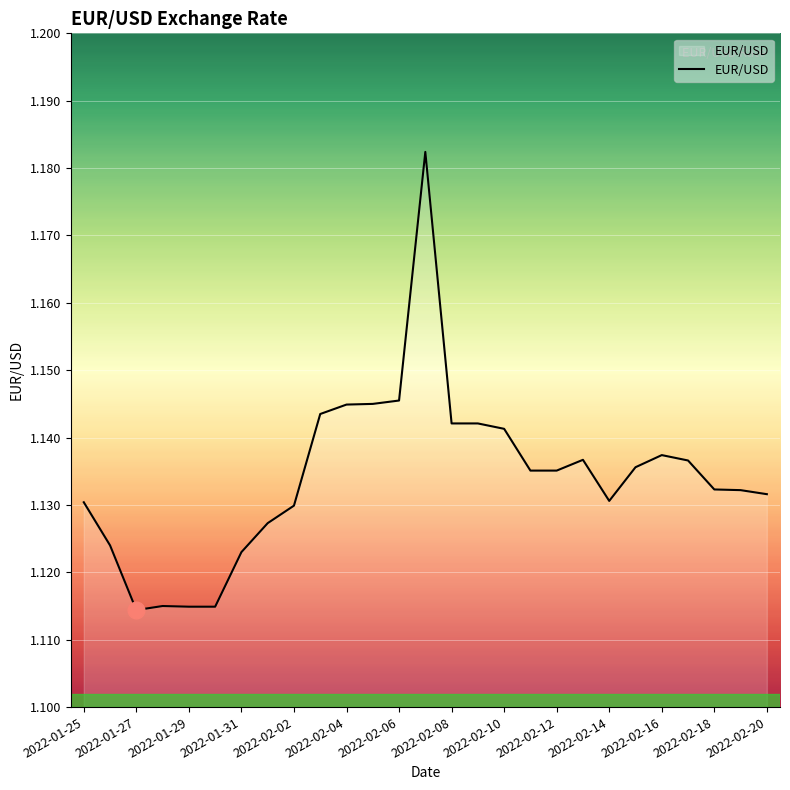

Does the chart have visible grid lines?

Yes